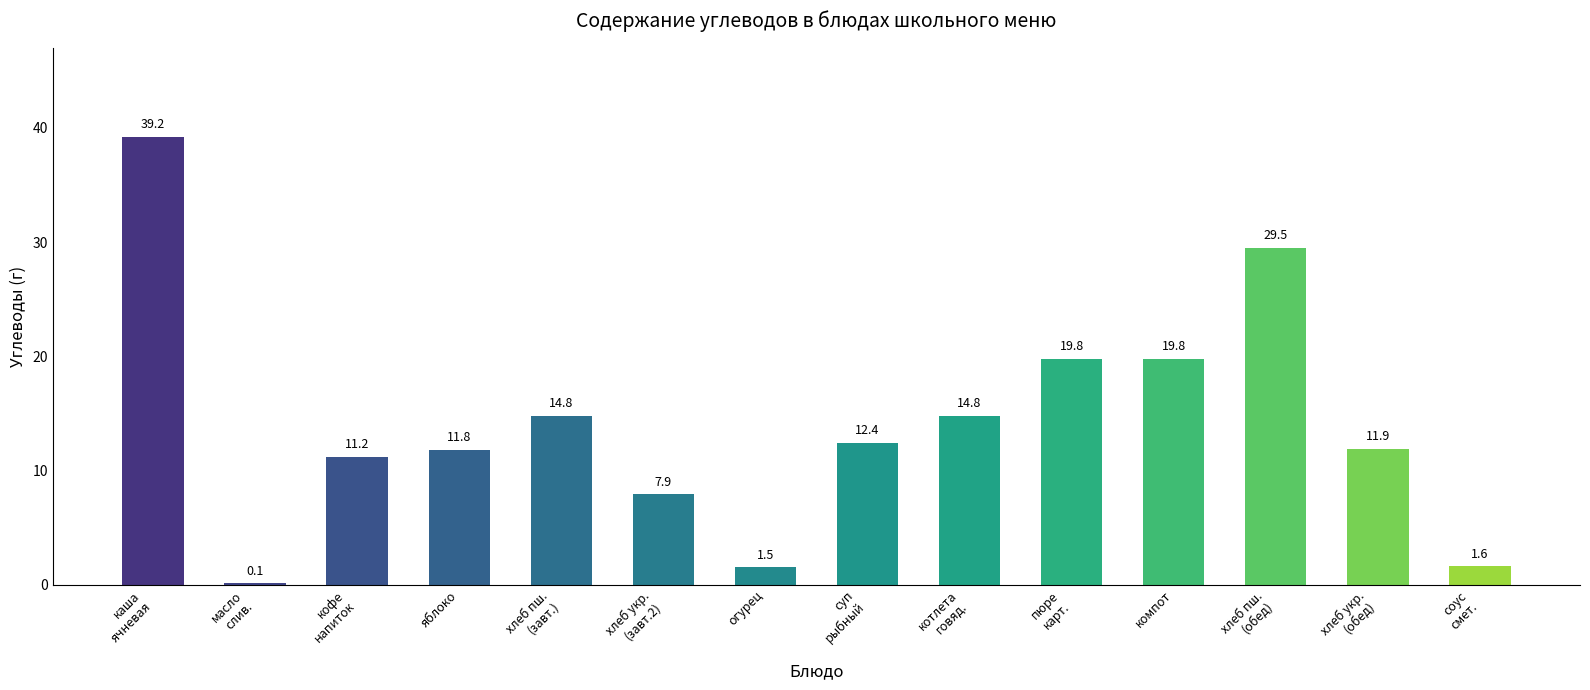

The value at компот is 8.8. True or false?

False